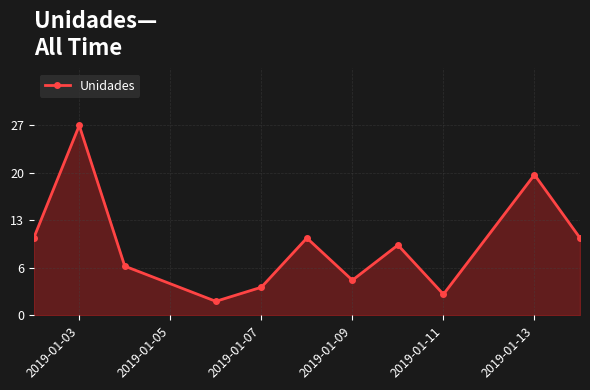

Is this an area chart (filled region under the line)?

Yes